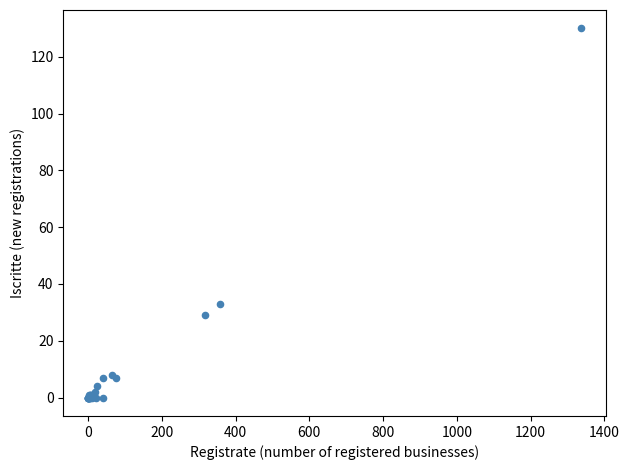

What Y value in the scatter plot is closest to 65?

33